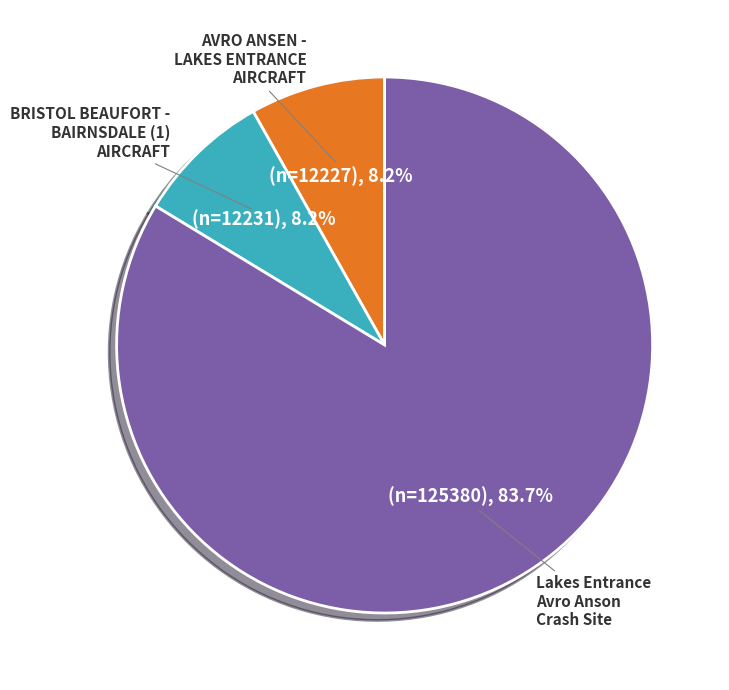

Is it true that AVRO ANSEN - LAKES ENTRANCE AIRCRAFT is 8% of the pie?

True